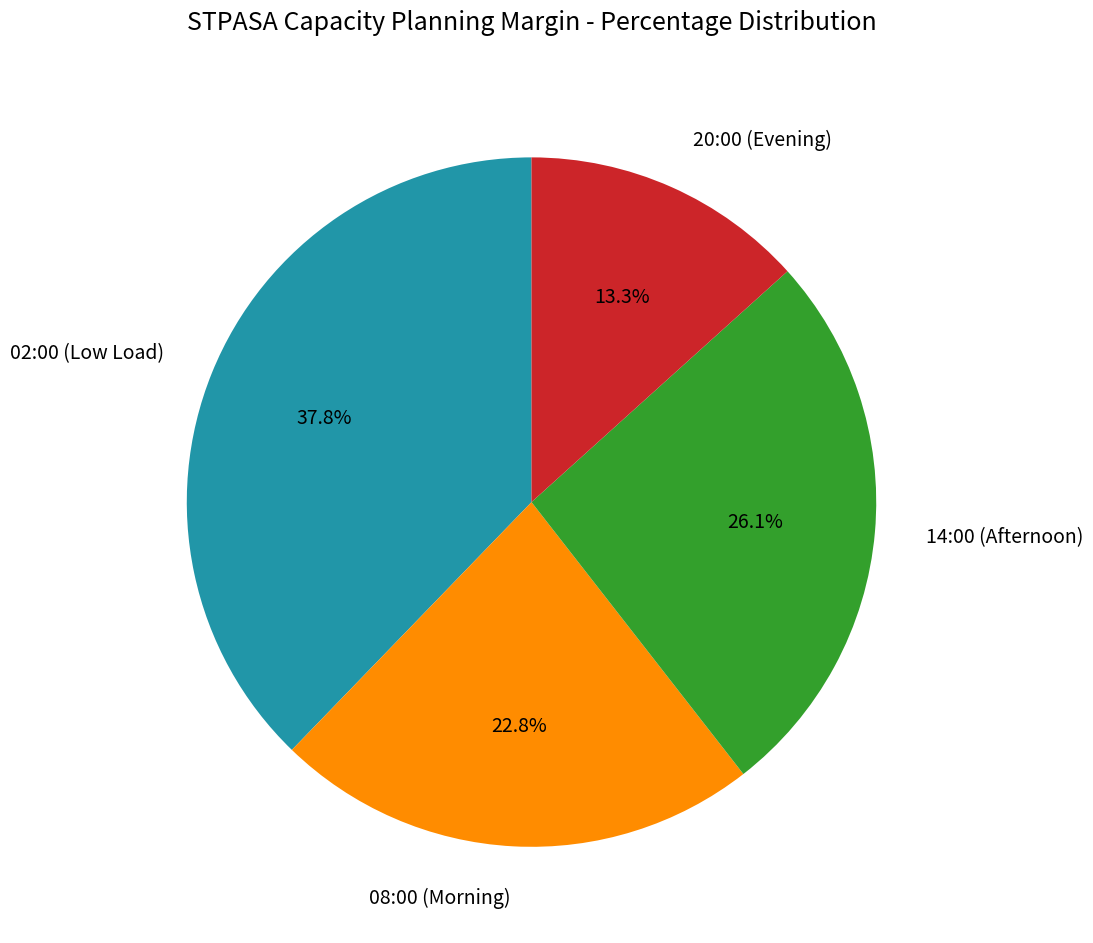

Rank the categories by value from highest to lowest.

02:00 (Low Load), 14:00 (Afternoon), 08:00 (Morning), 20:00 (Evening)